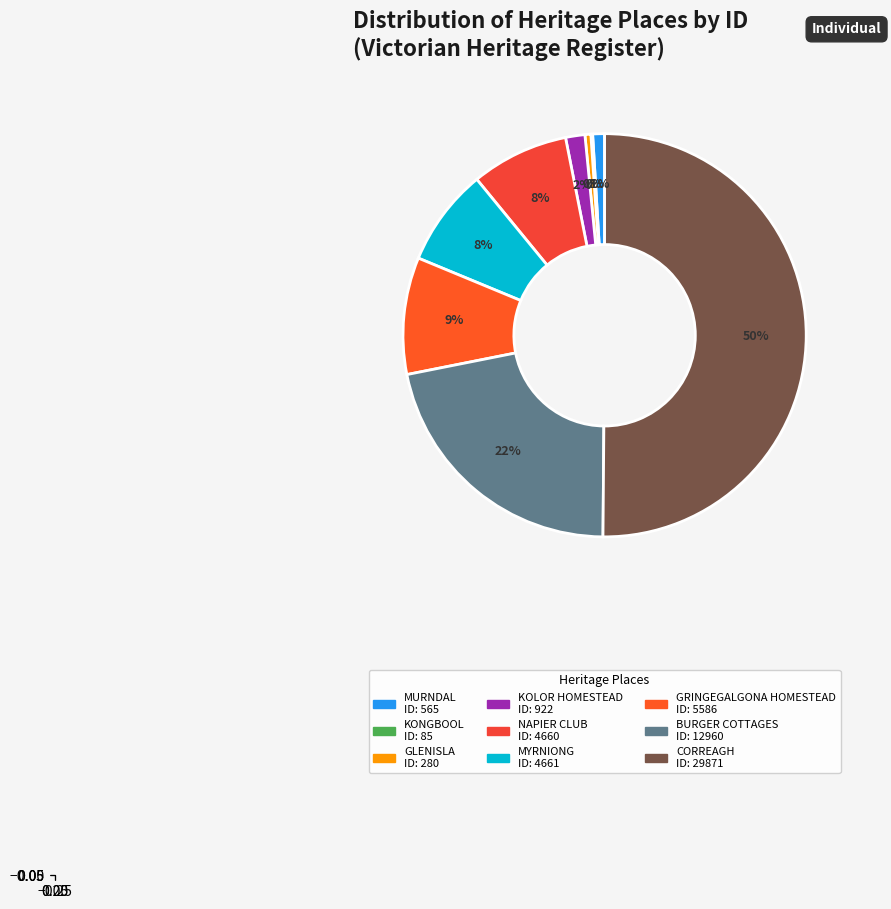

To the nearest percent, what is the difference between the largest and smallest slice percentages?

50%